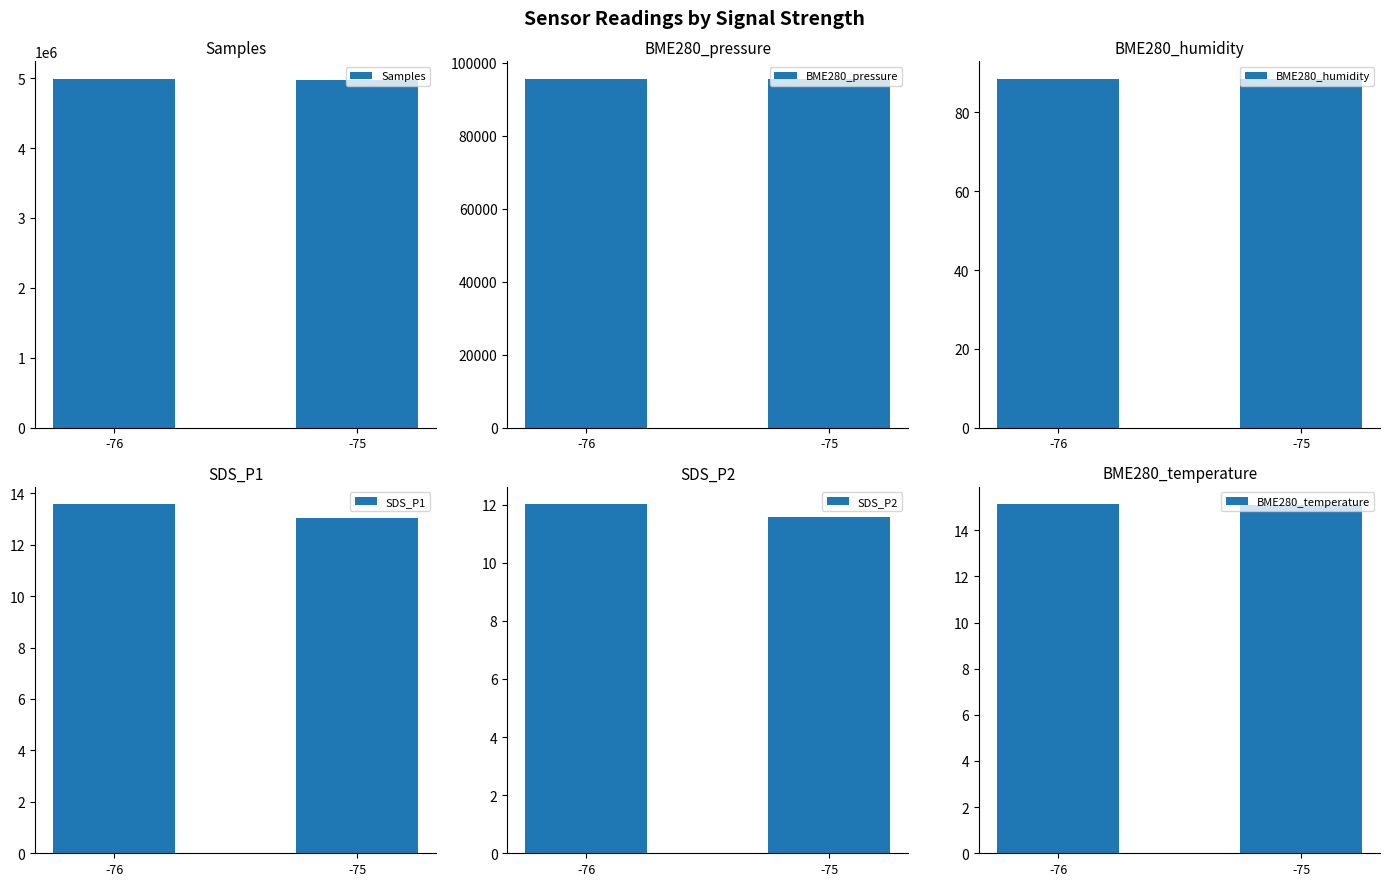

What is the total value across all series at -76?

5086183.0